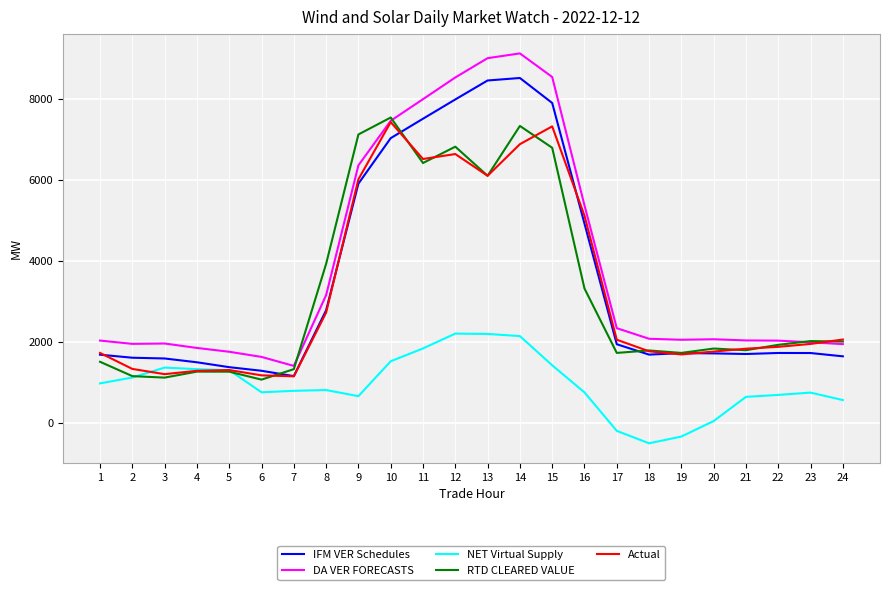

What is the minimum value shown in the chart?

-510.9